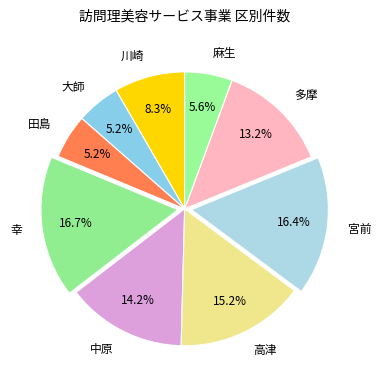

Is 麻生 the majority of the pie?

No